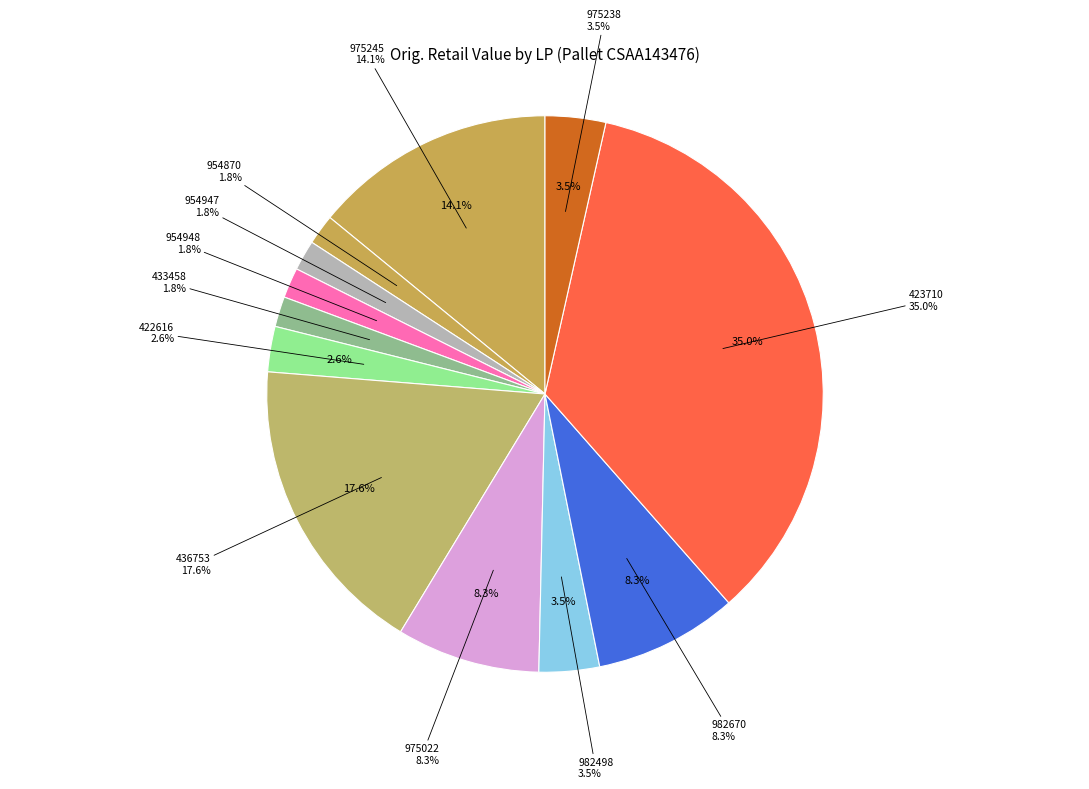

What is the ratio of the value at LPAV433458 to the value at LPAV975022?

0.2